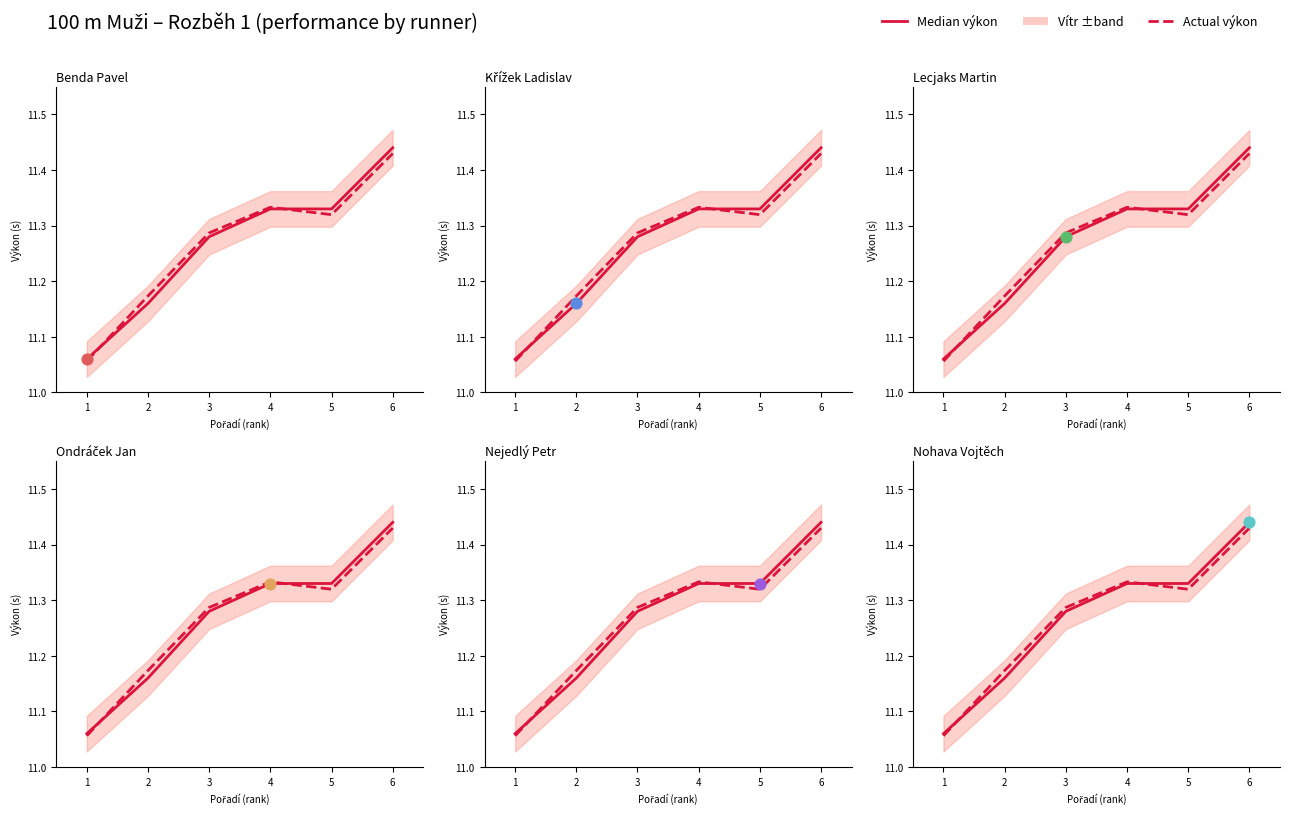

What is the total value across all series at 6?

22.9